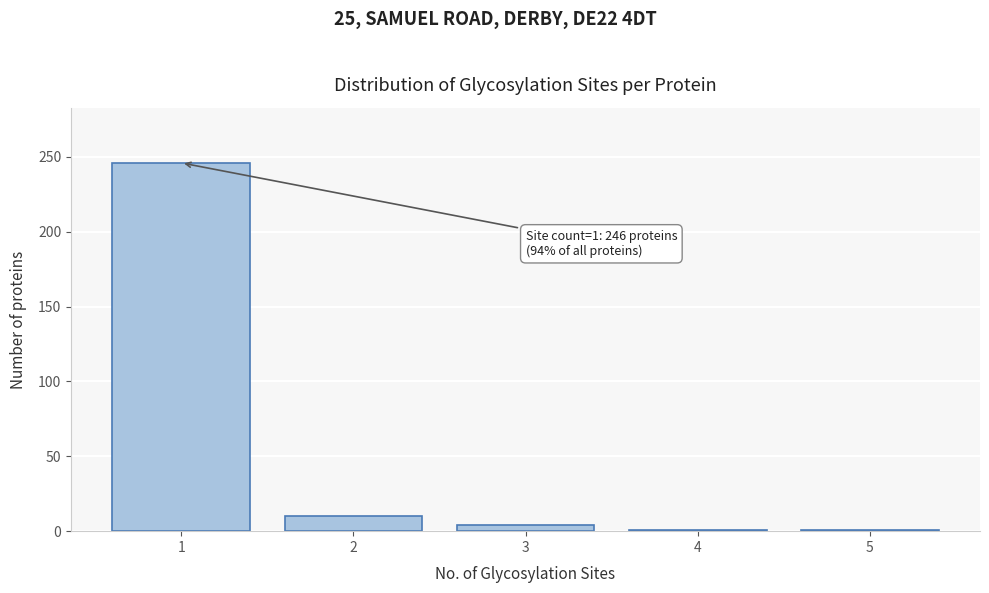

Reading right to left, what are all the values shown in this chart?

1	1	4	10	246